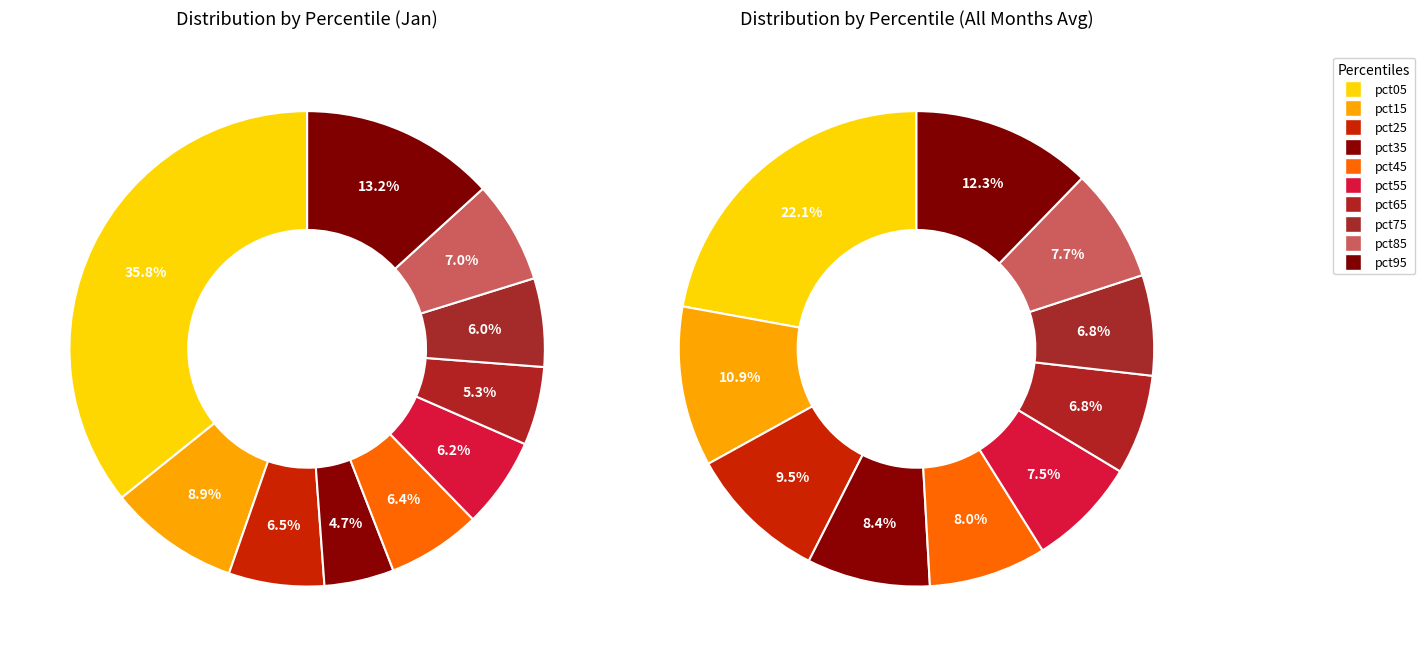

Which has a higher value, pct65 or pct45?

pct45